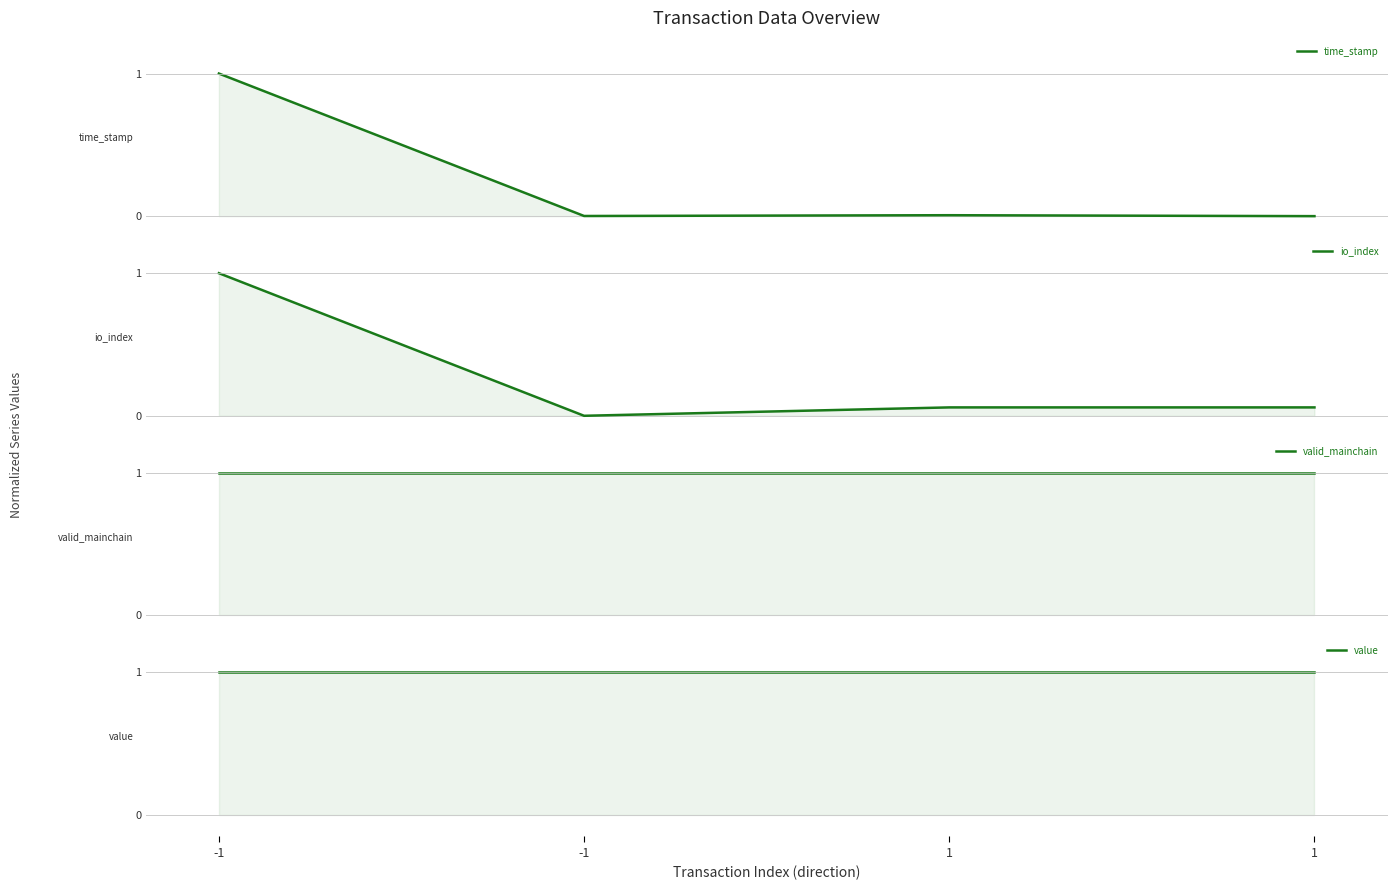

True or false: value and io_index intersect in this chart.

False